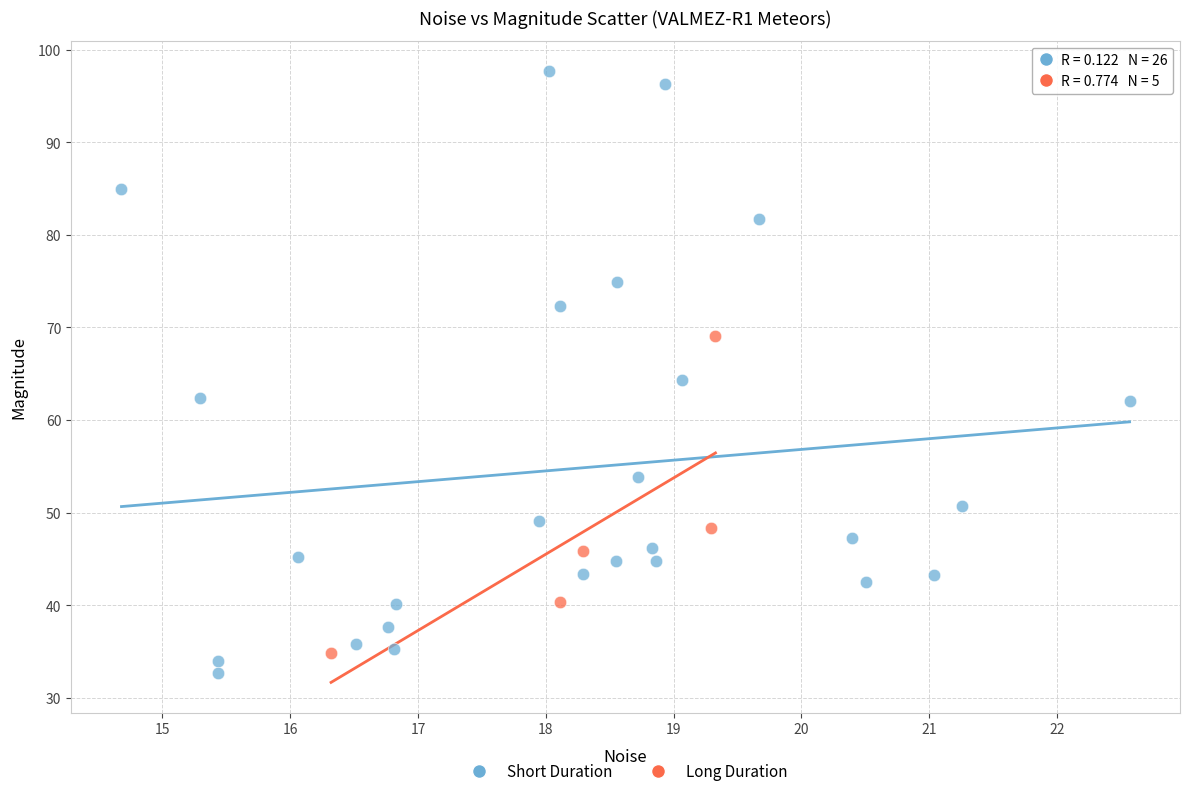

Which series has the largest Y range (max minus min)?

Short Duration